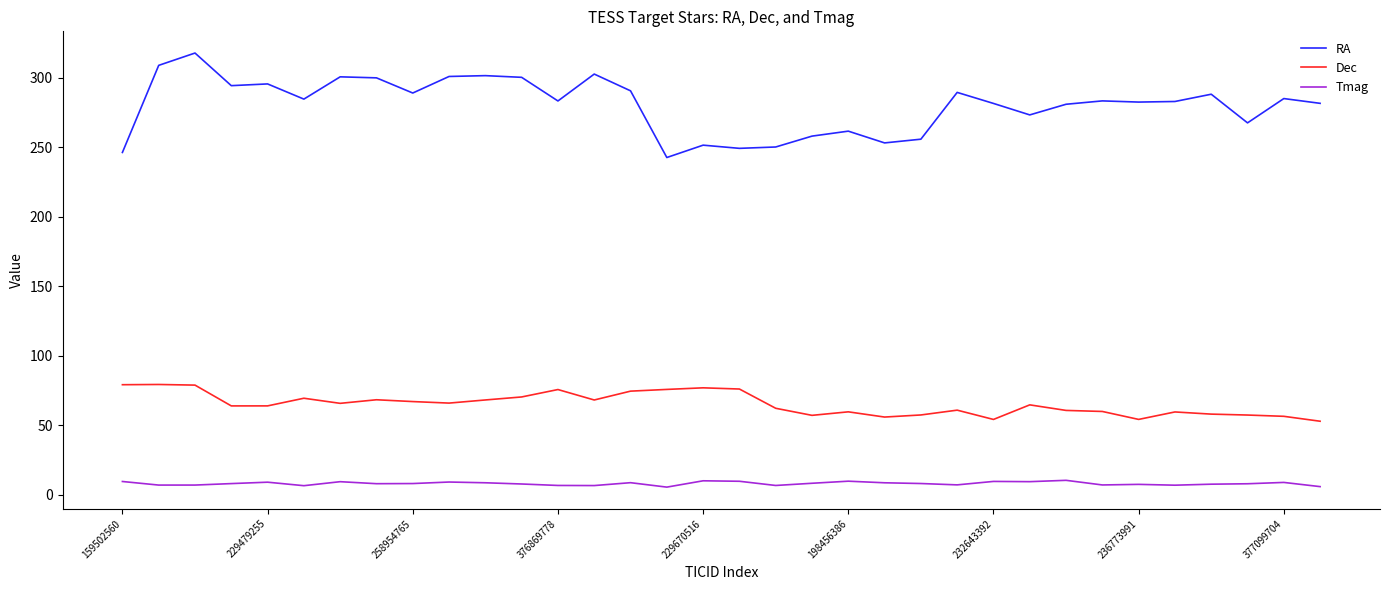

List the series in order of their peak value, lowest first.

Tmag, Dec, RA